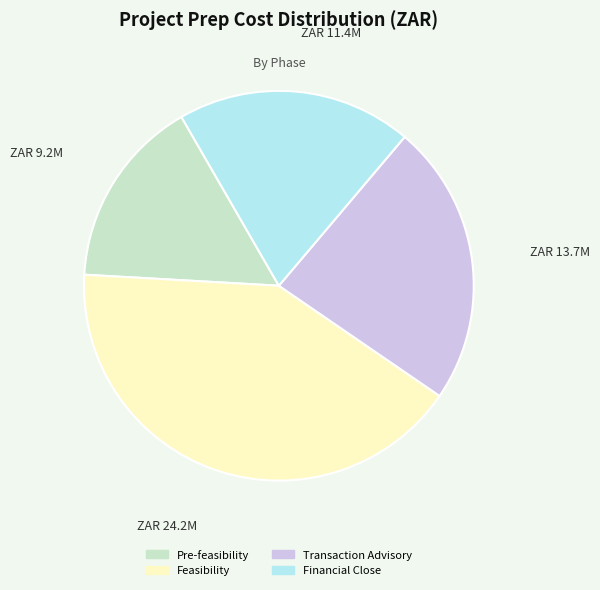

What is the ratio of the value at Feasibility to the value at Financial Close?

2.1